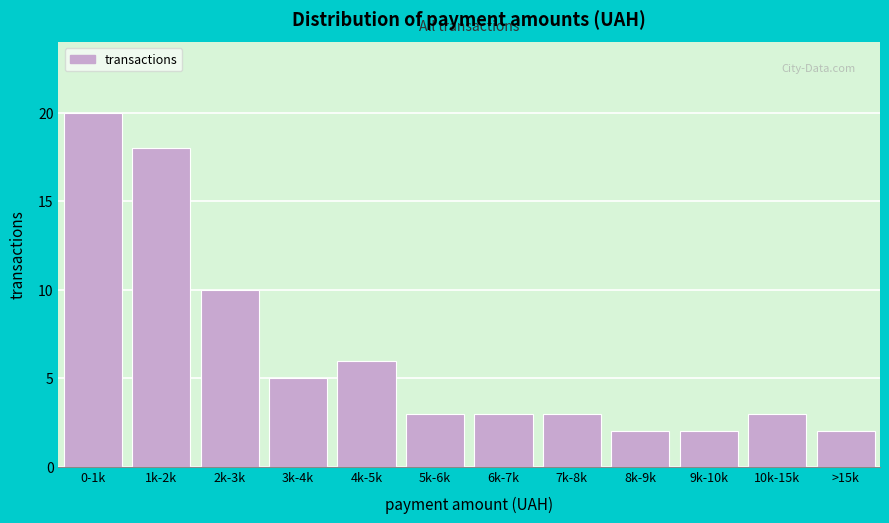

Reading left to right, extract all data points from this chart.

0-1k=20	1k-2k=18	2k-3k=10	3k-4k=5	4k-5k=6	5k-6k=3	6k-7k=3	7k-8k=3	8k-9k=2	9k-10k=2	10k-15k=3	>15k=2